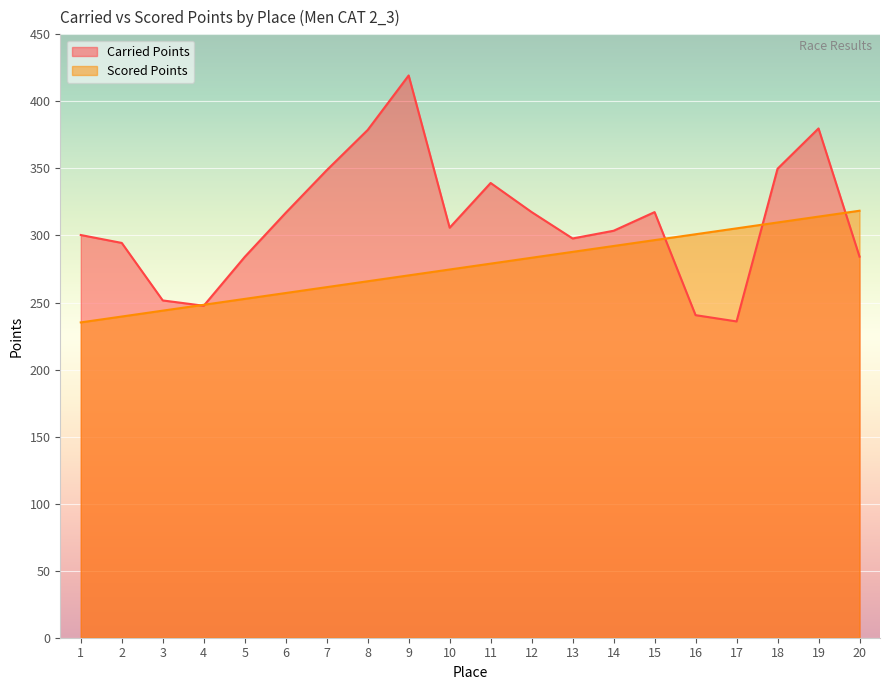

Which series has the largest range (max minus min)?

Carried Points